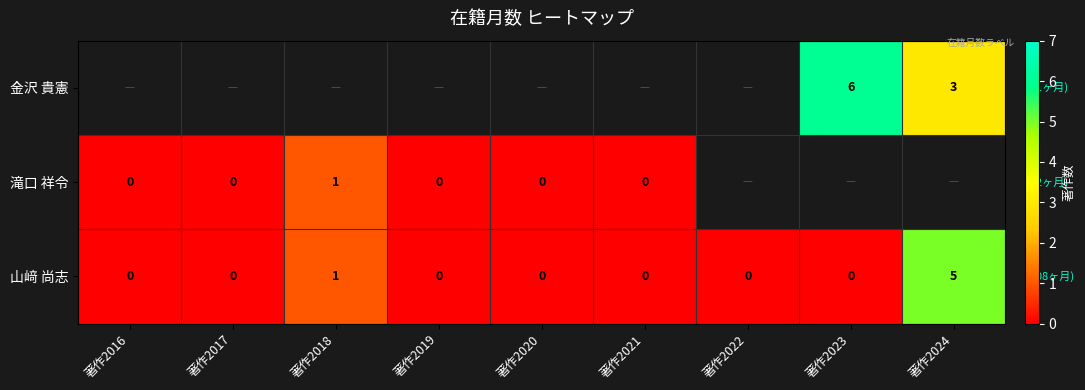

True or false: 金沢 貴憲 has a value of 6 at 著作2023.

True